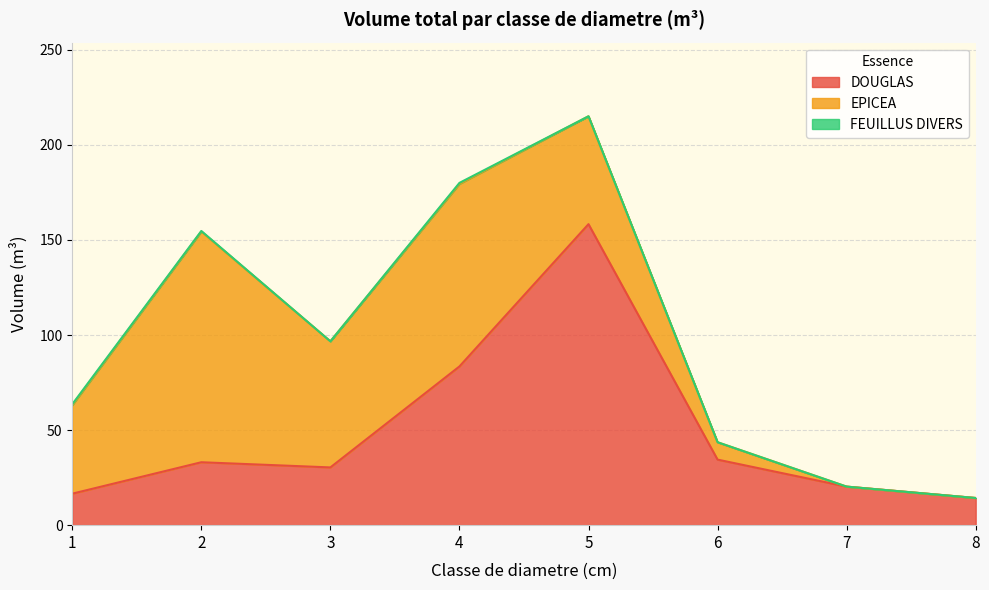

Between 5 and 6, which is larger?

5